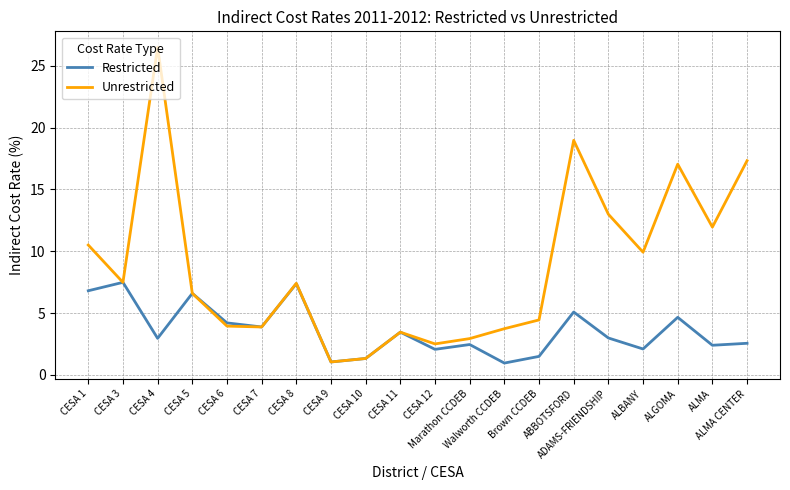

At which category is the sum across all series the highest?

CESA 4